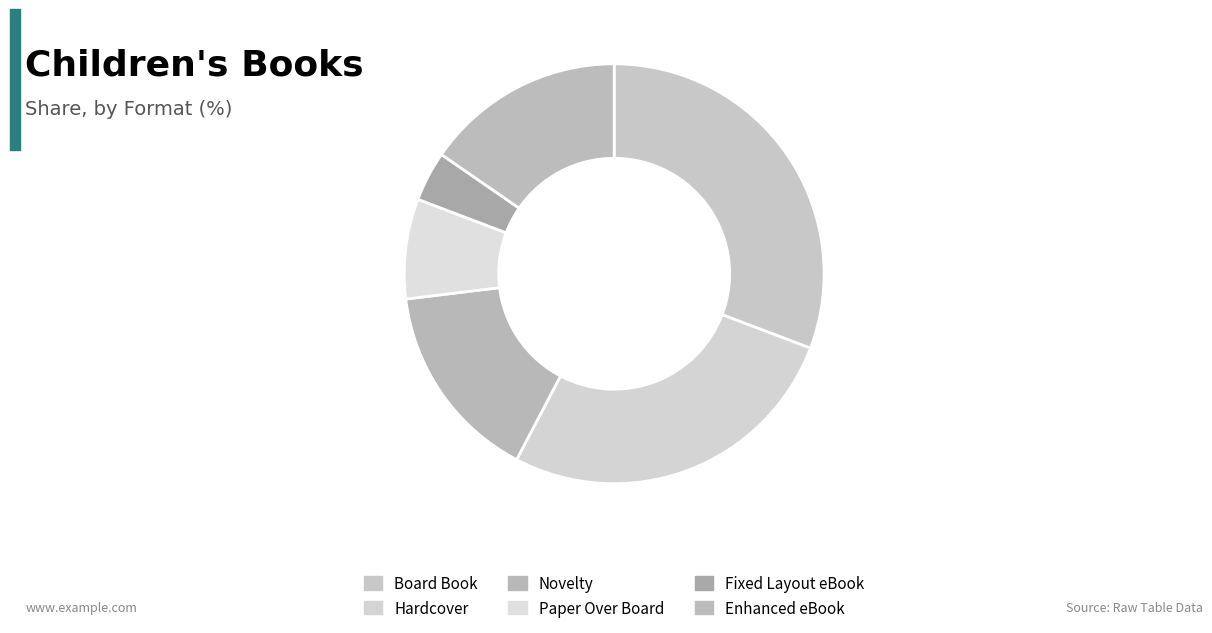

To the nearest percent, what percentage of the pie is Novelty?

15%